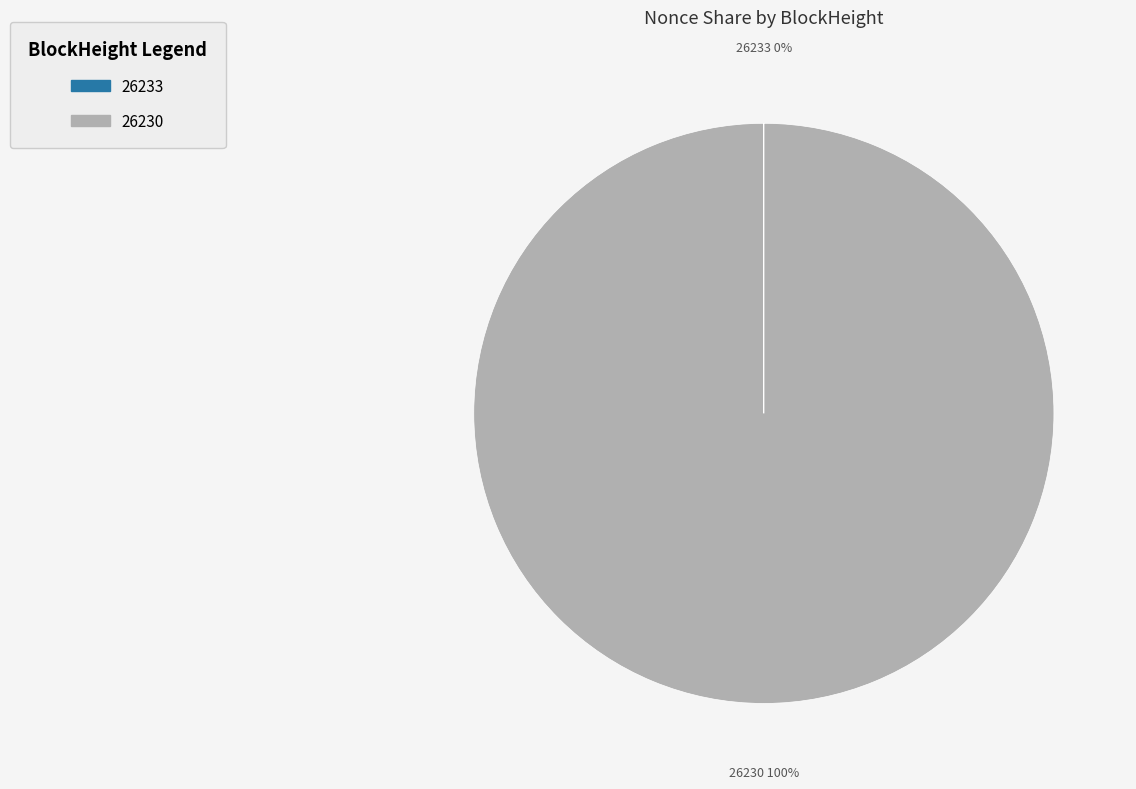

To the nearest percent, what is the average slice percentage?

50%